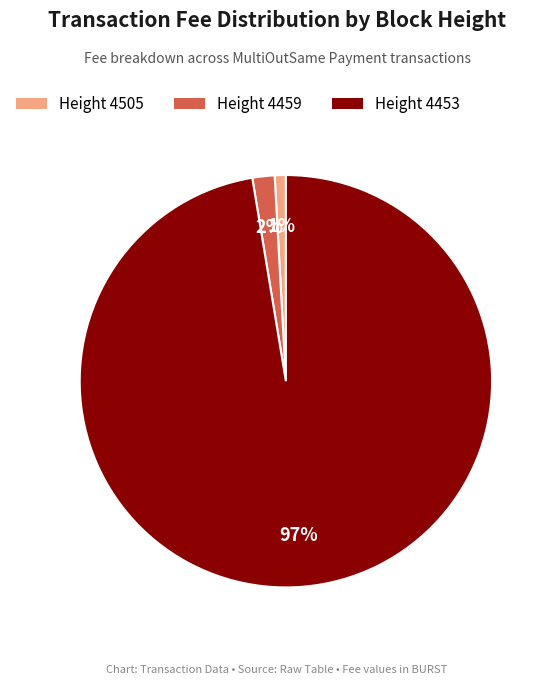

How many segments does this pie chart have?

3